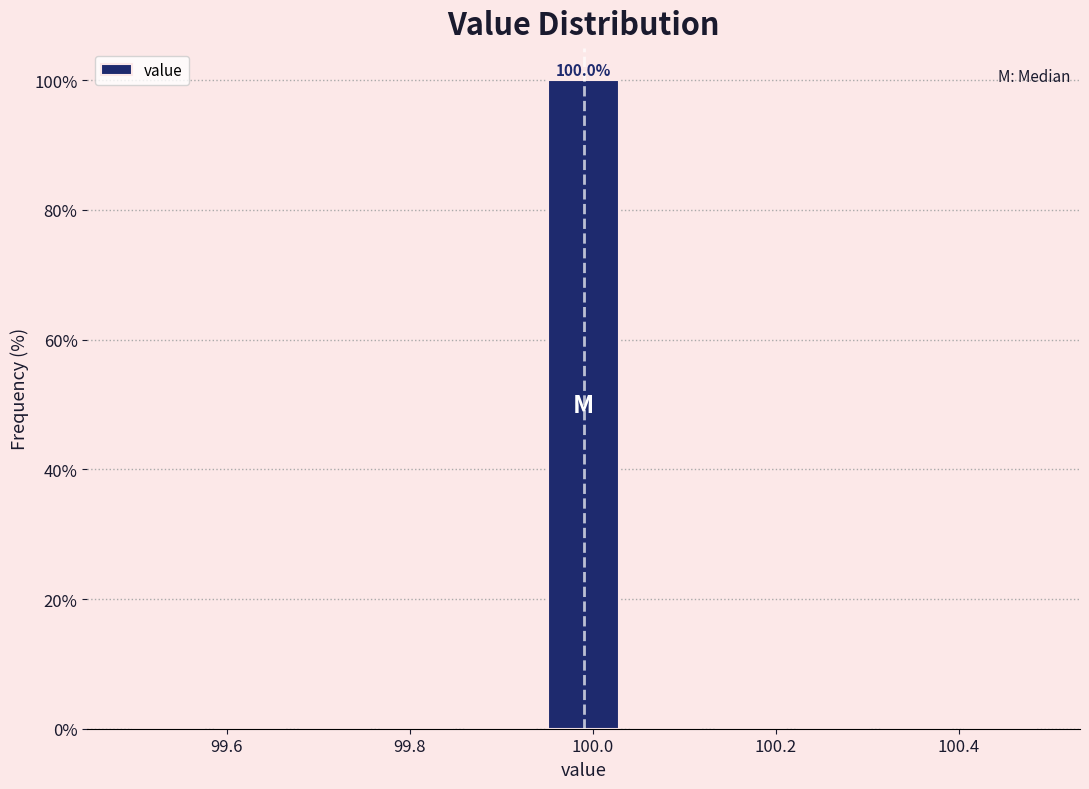

Over which range of the x-axis is the bar tallest?

99.94 to 100.04